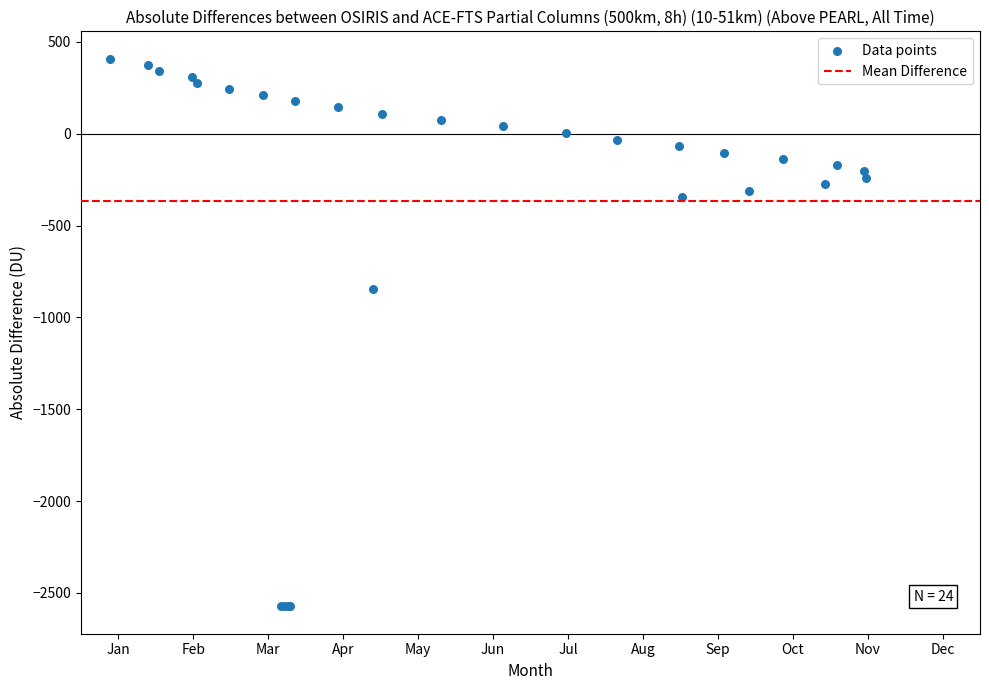

What Y value in the scatter plot is closest to -1082?

-844.2